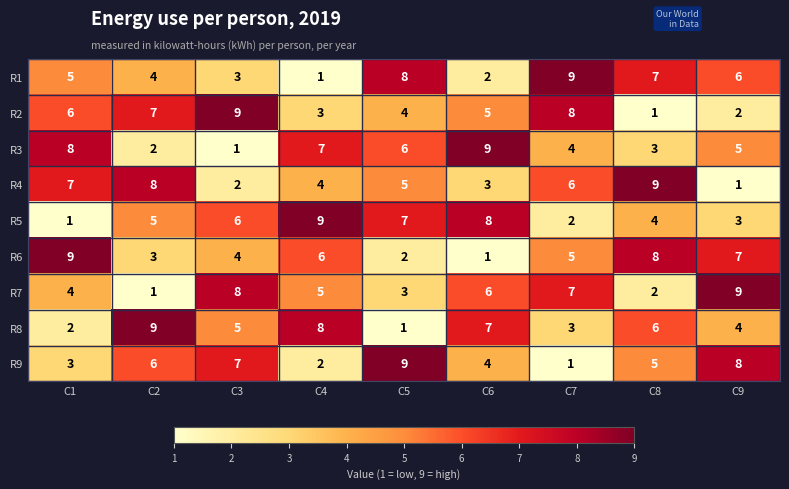

At C4, list the series in order from largest to smallest.

R5, R8, R3, R6, R7, R4, R2, R9, R1